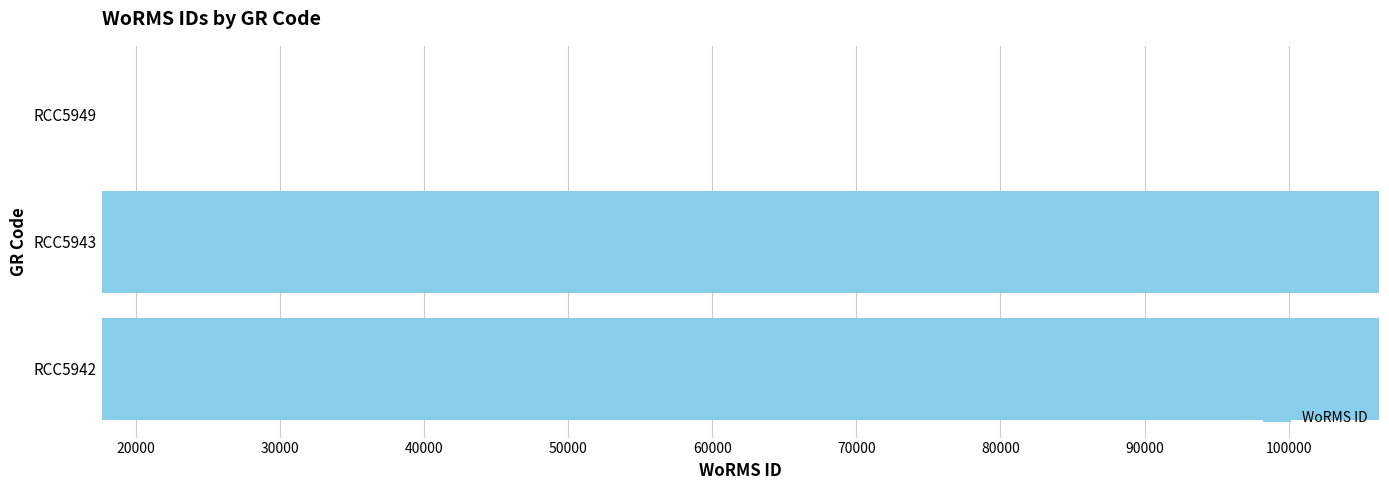

Does the chart contain stacked bars?

No